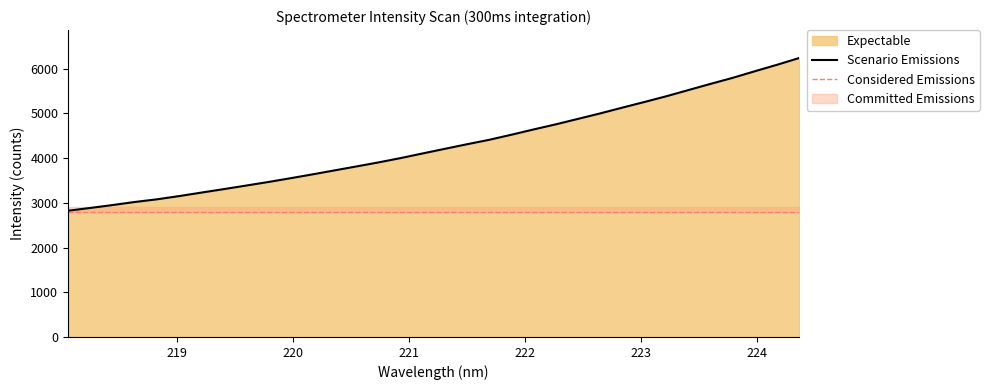

What is the sum of all values?

145729.6